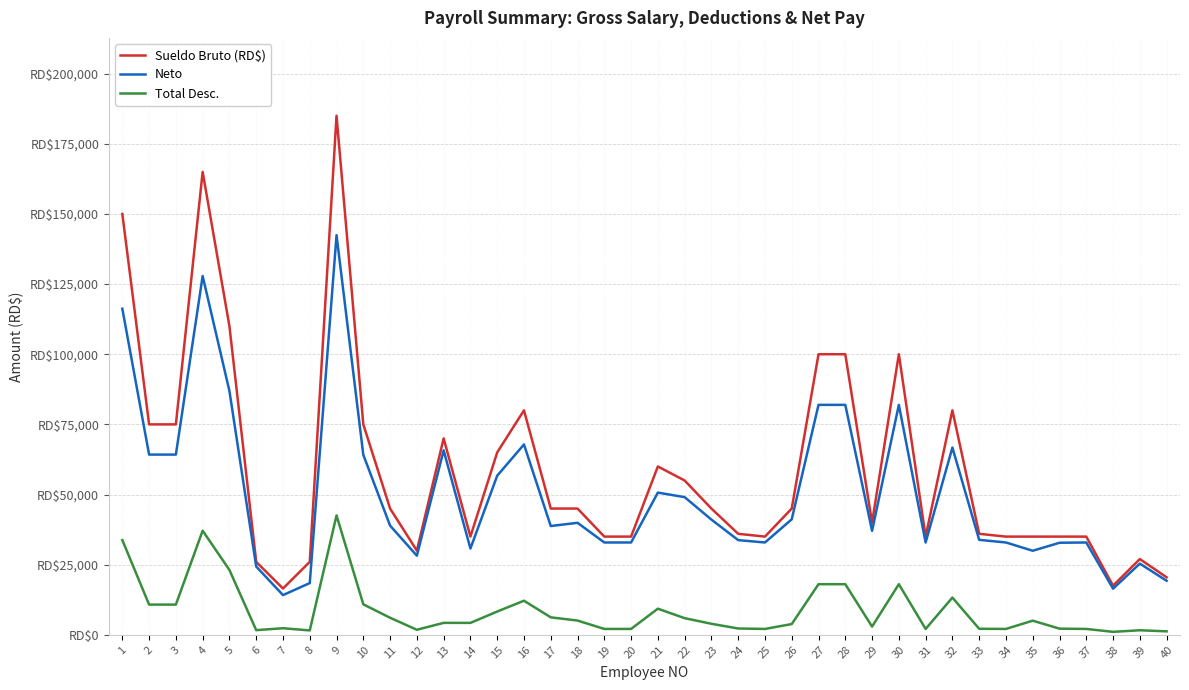

At which category does the chart reach its minimum across all series?

38